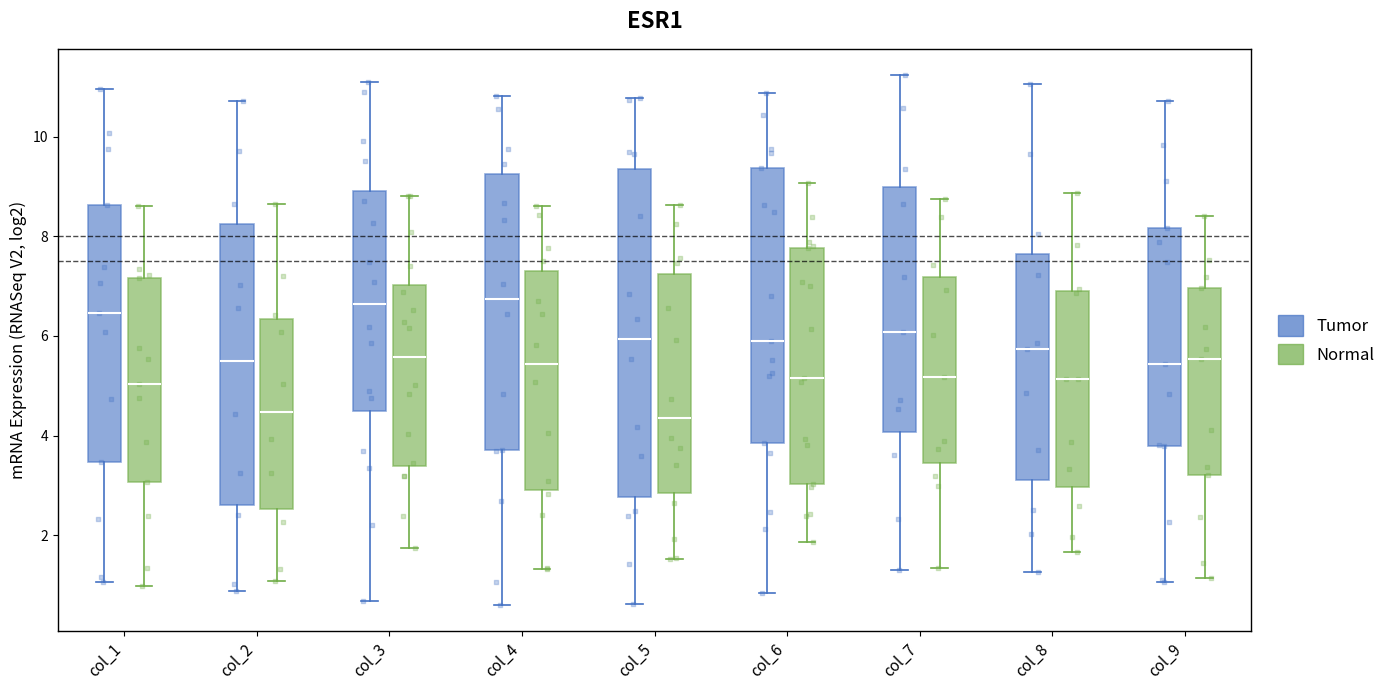

Which box is the tallest, from its lower edge to its upper edge?

col_5 (Tumor)